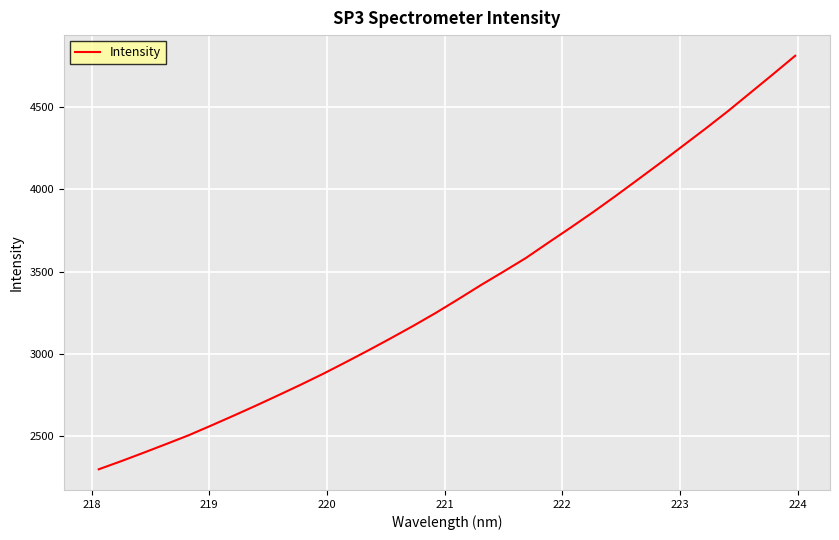

What is the maximum value shown in the chart?

4813.5